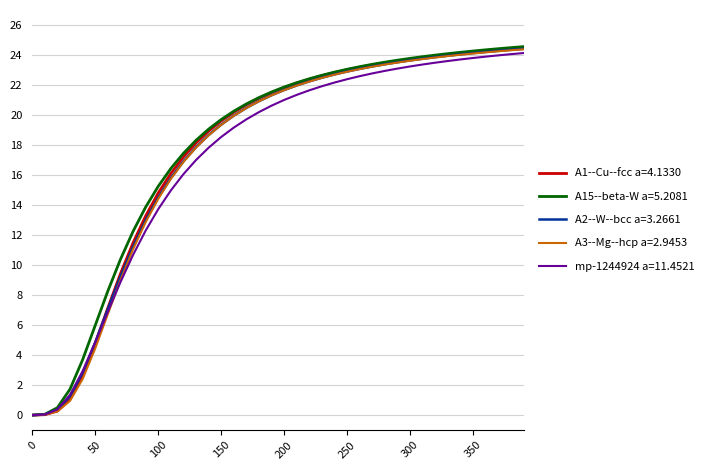

Which series has the largest total across all categories?

A15--beta-W a=5.2081